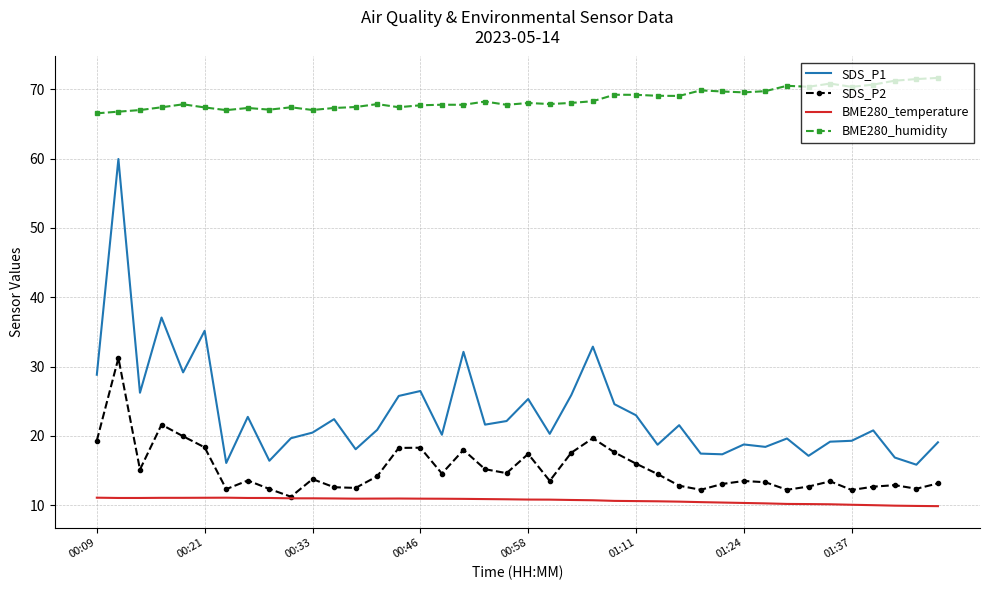

What is the minimum value shown in the chart?

9.9